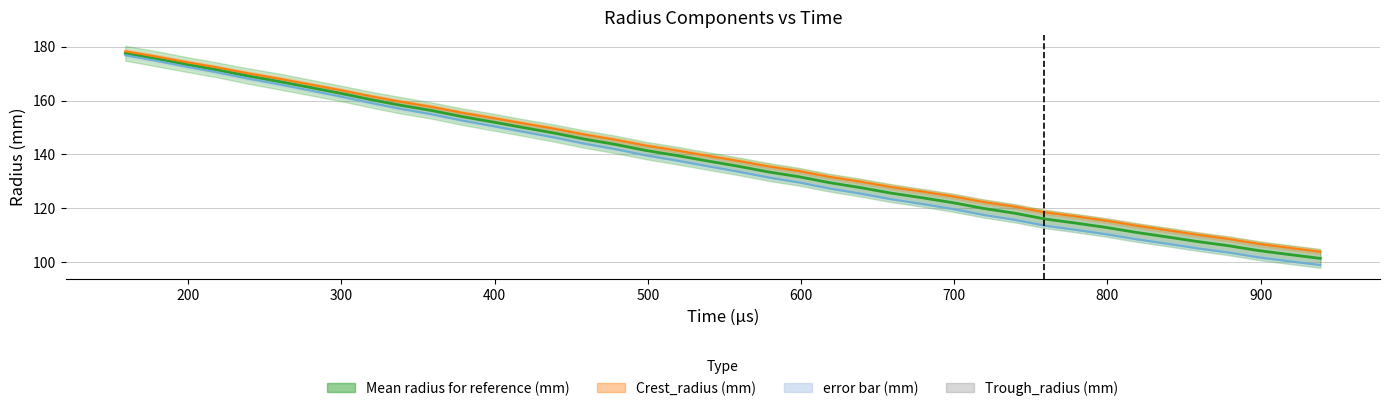

Which series has the largest total across all categories?

Crest_radius (mm)